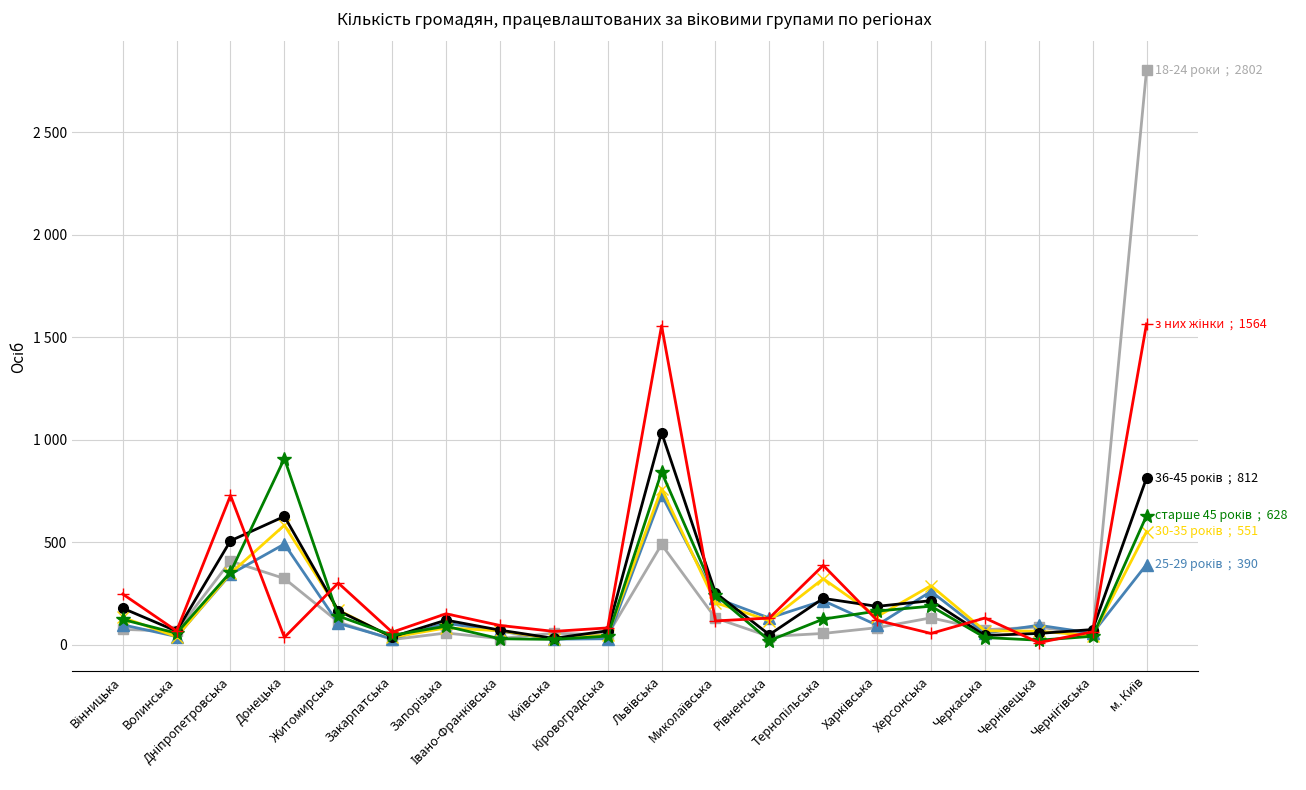

Is this an area chart (filled region under the line)?

No